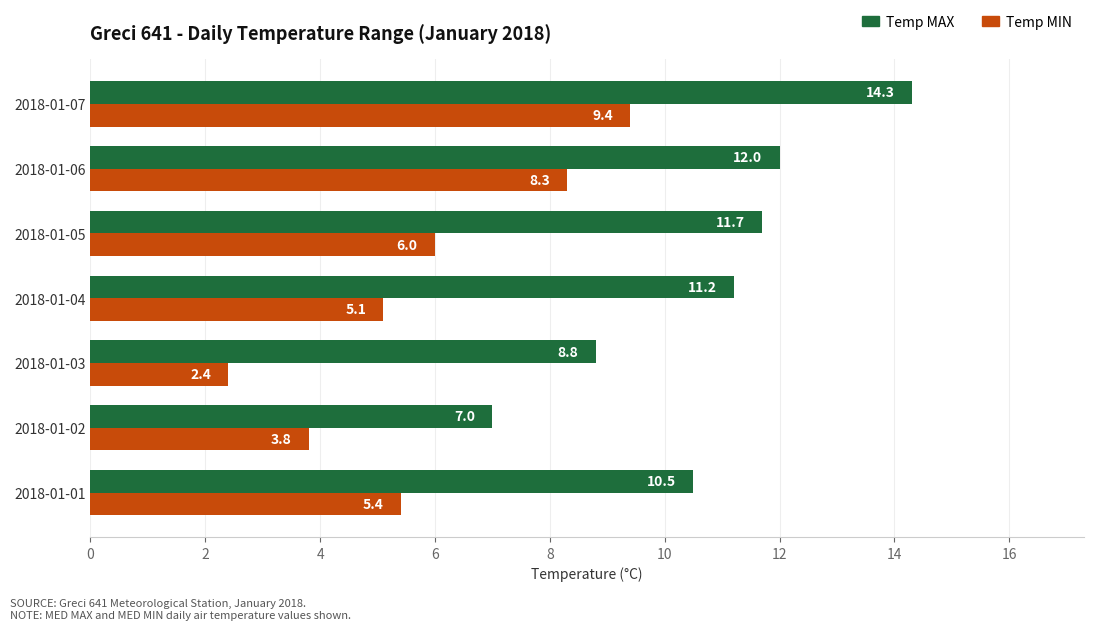

At which category is the sum across all series the highest?

2018-01-07